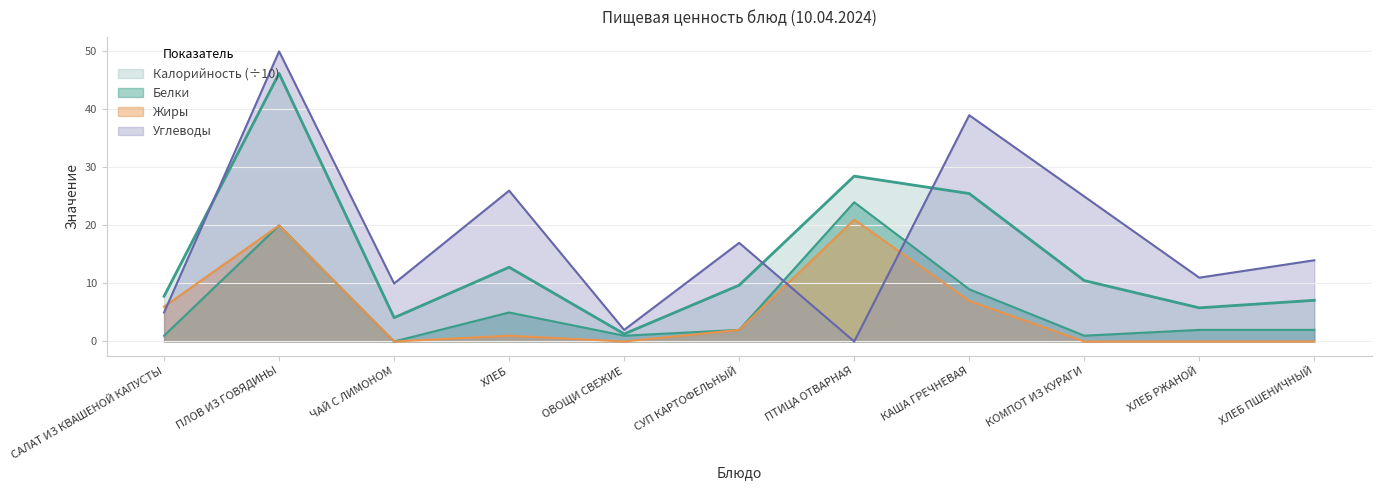

Rank the categories by Белки value from highest to lowest.

ПТИЦА ОТВАРНАЯ, ПЛОВ ИЗ ГОВЯДИНЫ, КАША ГРЕЧНЕВАЯ, ХЛЕБ, СУП КАРТОФЕЛЬНЫЙ, ХЛЕБ РЖАНОЙ, ХЛЕБ ПШЕНИЧНЫЙ, САЛАТ ИЗ КВАШЕНОЙ КАПУСТЫ, ОВОЩИ СВЕЖИЕ, КОМПОТ ИЗ КУРАГИ, ЧАЙ С ЛИМОНОМ